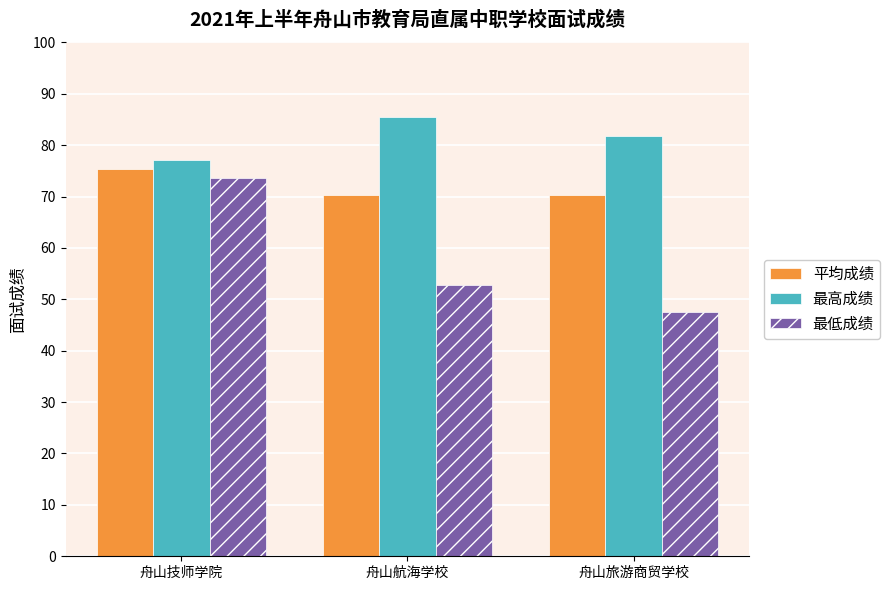

What is the difference between the maximum and minimum values in the 最低成绩 series?

26.1